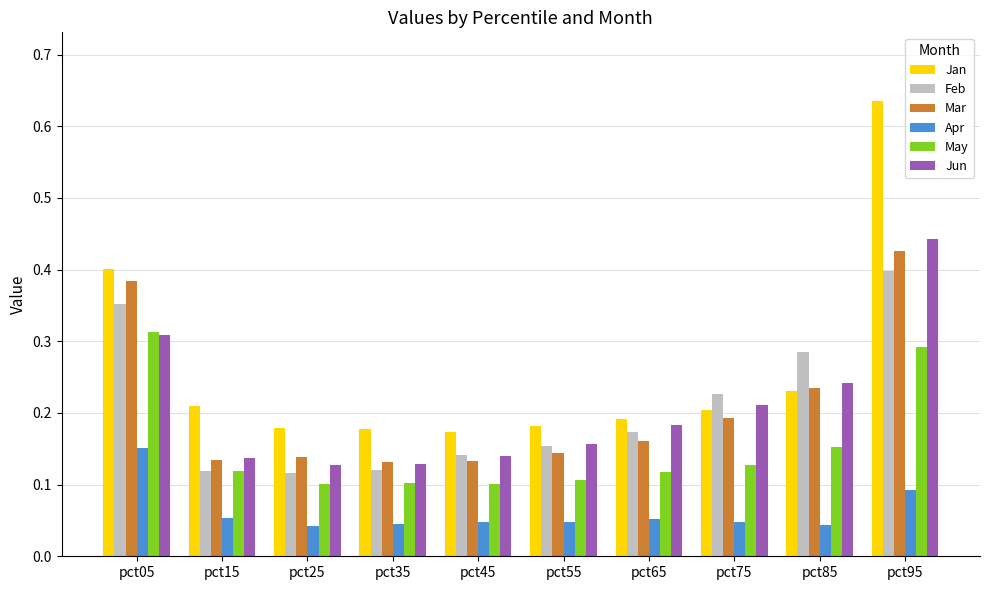

At how many categories does at least one series exceed 0?

10